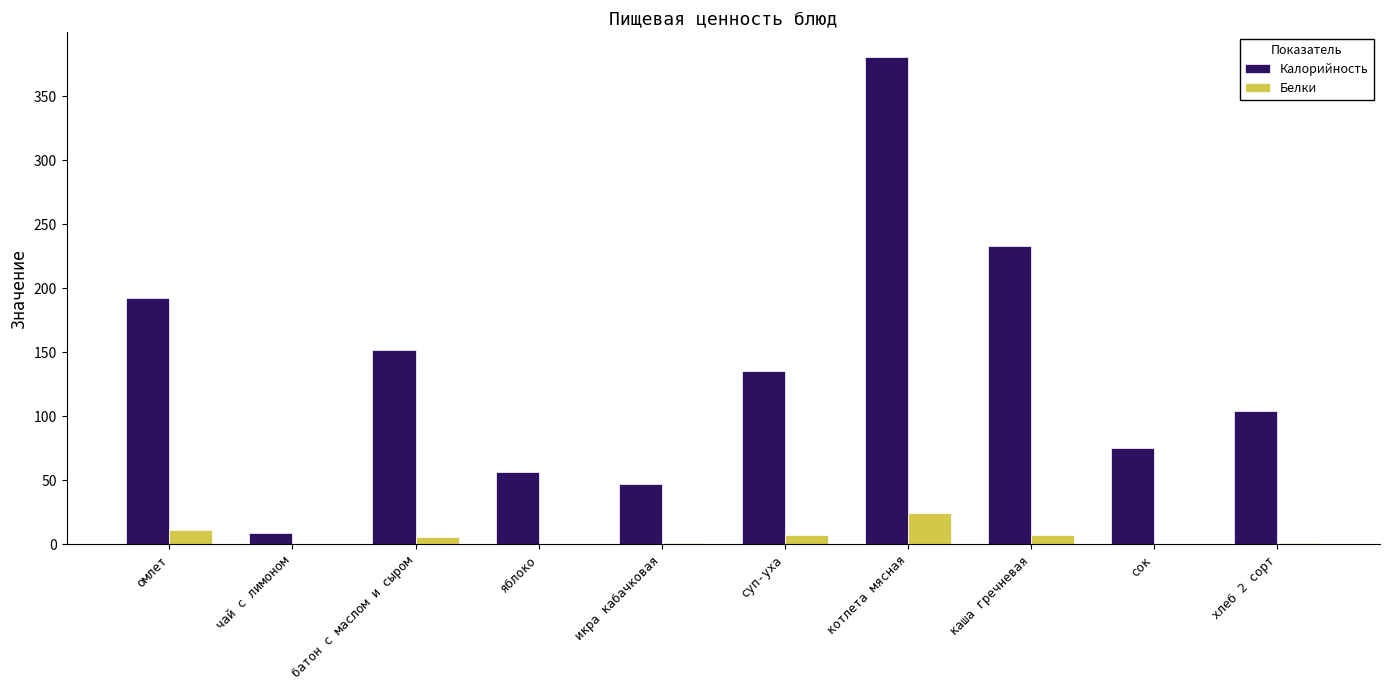

At which label does Белки reach its peak?

котлета мясная